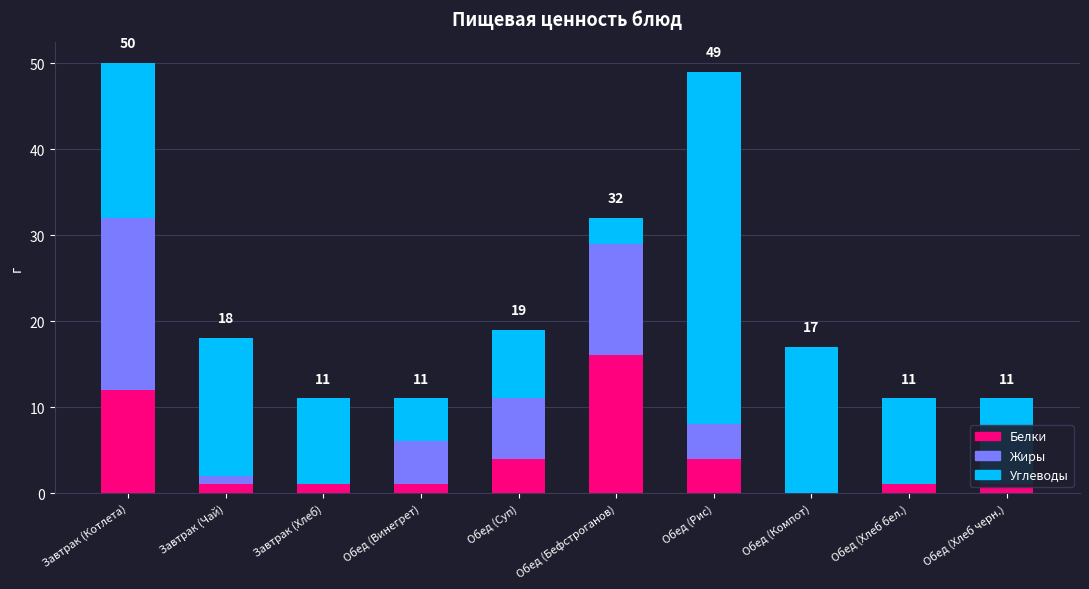

What is the value of the Жиры bar at the 2nd from the left?

1